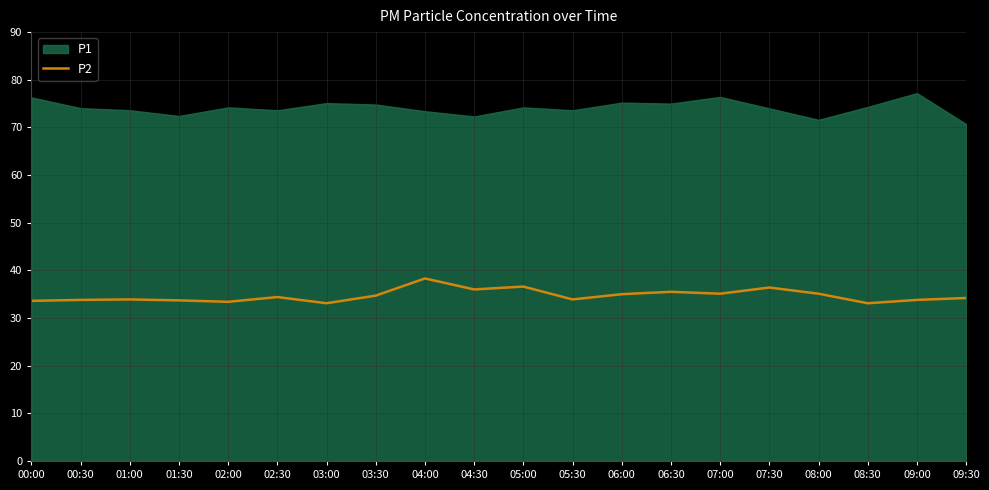

Rank the categories by value from highest to lowest.

04:00, 05:00, 07:30, 04:30, 06:30, 07:00, 08:00, 06:00, 03:30, 02:30, 09:30, 01:00, 05:30, 00:30, 09:00, 01:30, 00:00, 02:00, 03:00, 08:30